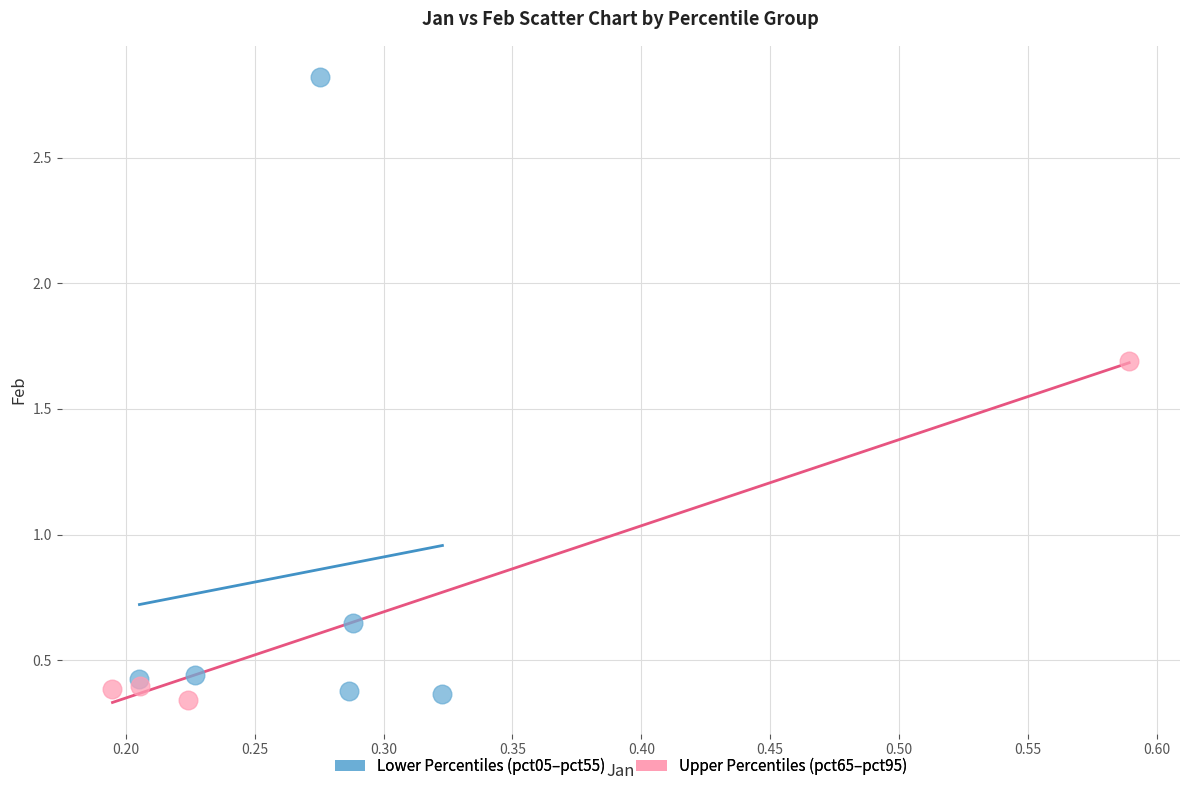

Which series contains the highest Y value?

Lower Percentiles (pct05–pct55)